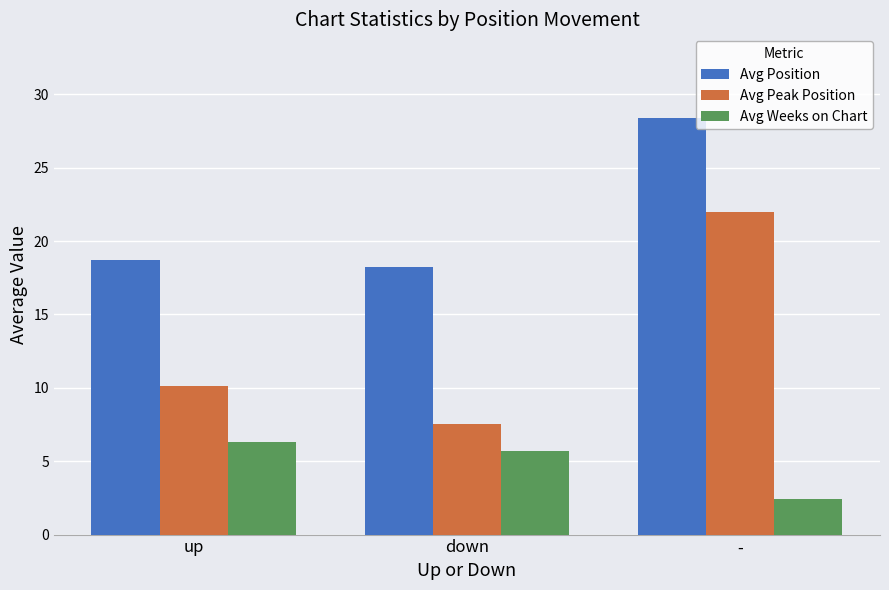

At how many categories does at least one series exceed 23?

1